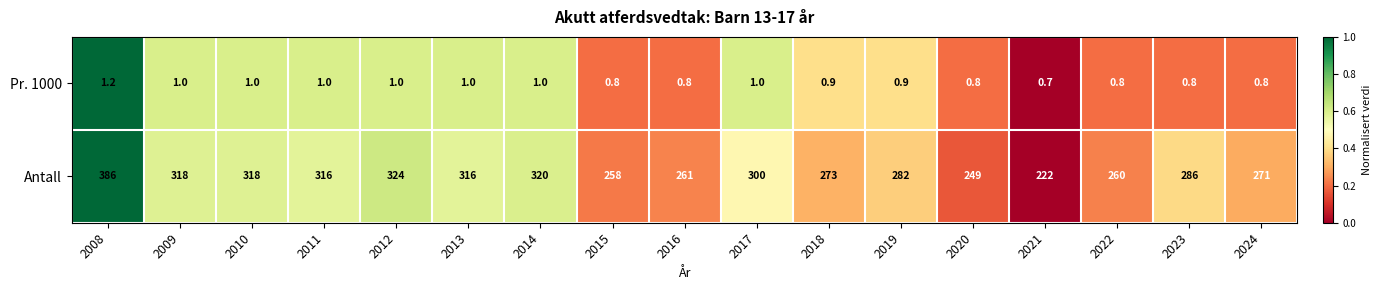

What is the sum of the Pr. 1000 values at 2016 and 2018?

1.7